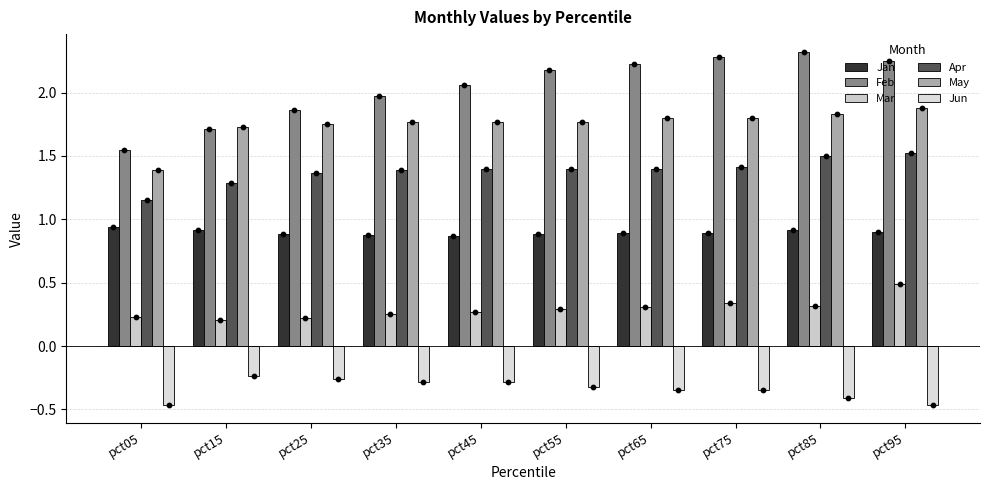

Which series contains the lowest Y value?

Jun